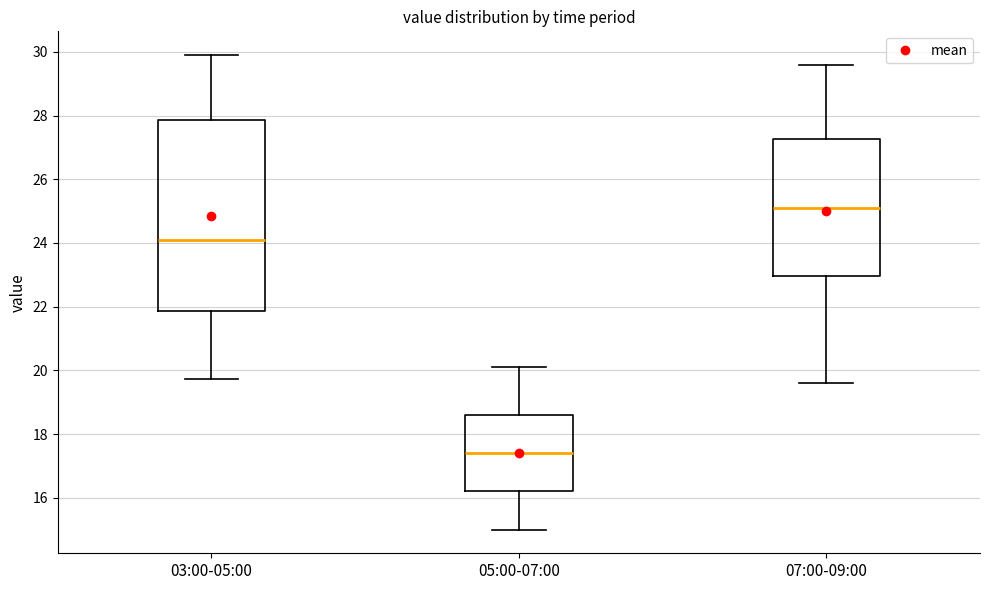

Reading left to right, transcribe this box plot: for each box, give where its median line is, the range the box spans, and where its two whiskers end, as read against the y-axis. The values are not printed on the chart, so give them approximately, as read against the axis.

03:00-05:00: median 24.0, box 21.8 to 27.8, whiskers 19.8 to 30.0
05:00-07:00: median 17.4, box 16.2 to 18.6, whiskers 15.0 to 20.2
07:00-09:00: median 25.2, box 23.0 to 27.2, whiskers 19.6 to 29.6